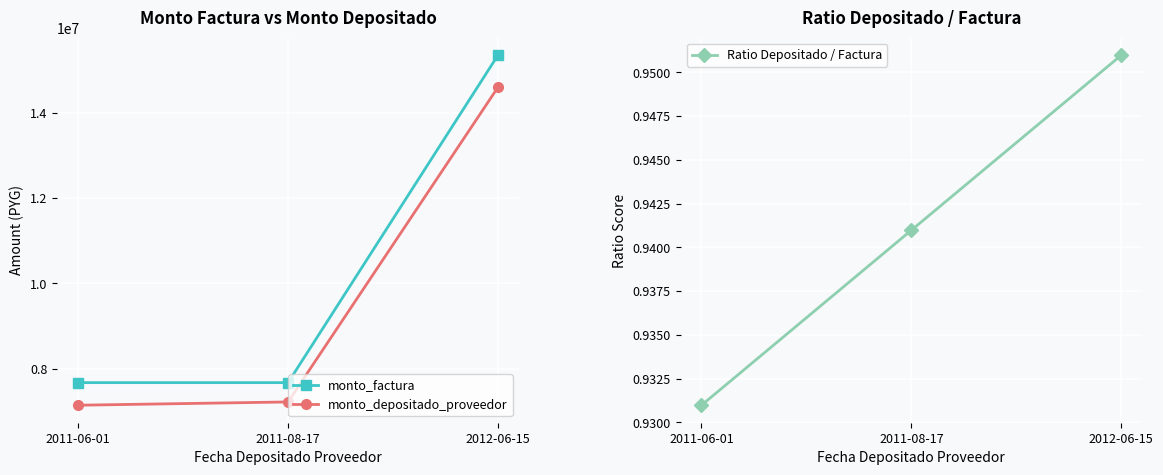

True or false: Ratio Depositado / Factura has a value of 0.4 at 2011-06-01.

False